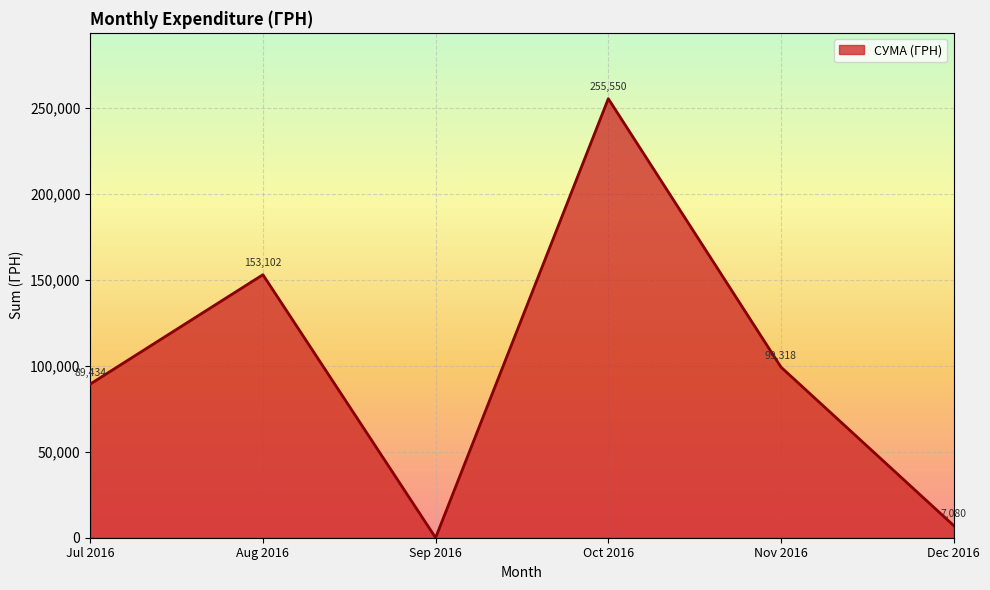

Between Oct 2016 and Sep 2016, which is larger?

Oct 2016